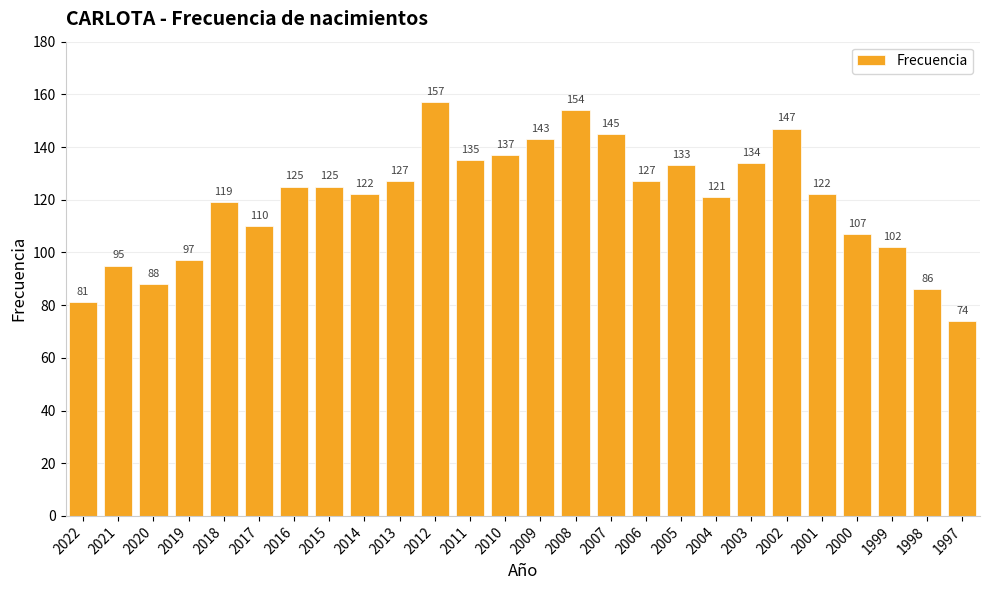

What is the average value?

120